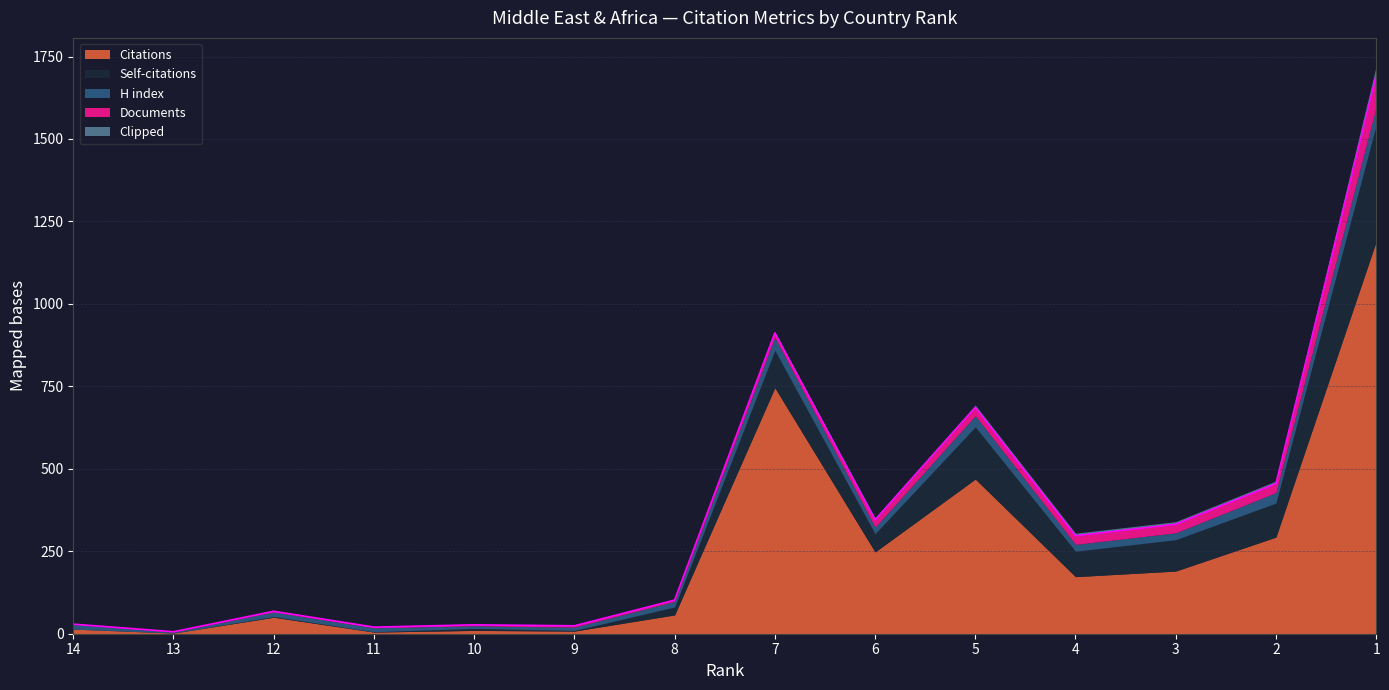

Which series has the widest spread of values?

Citations